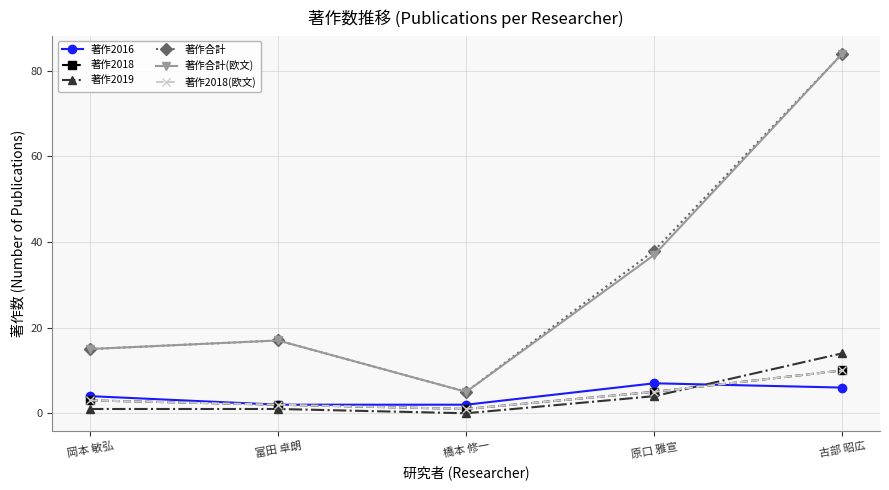

What value does the 著作2018 series have at 橋本 修一?

1